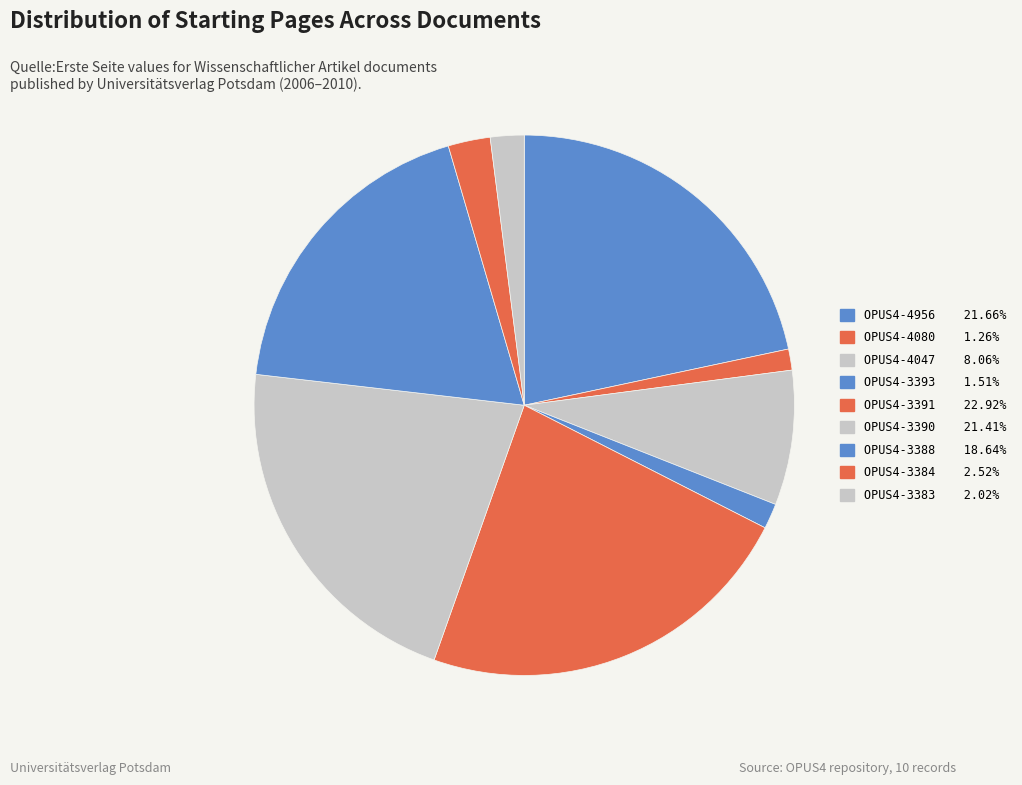

How many slices are in this pie chart?

9